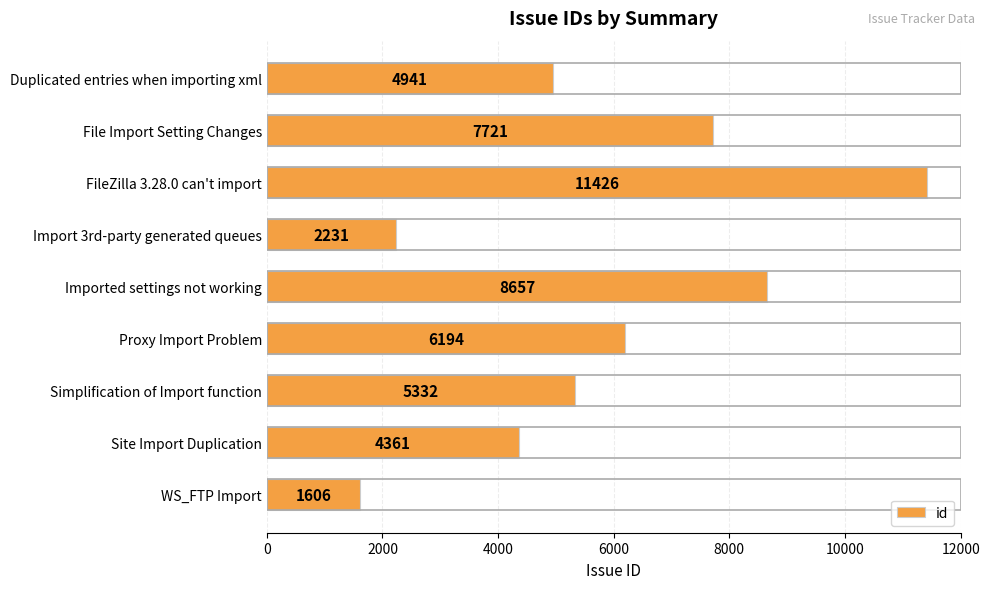

Where is the data nearest to the value 6516?

Proxy Import Problem